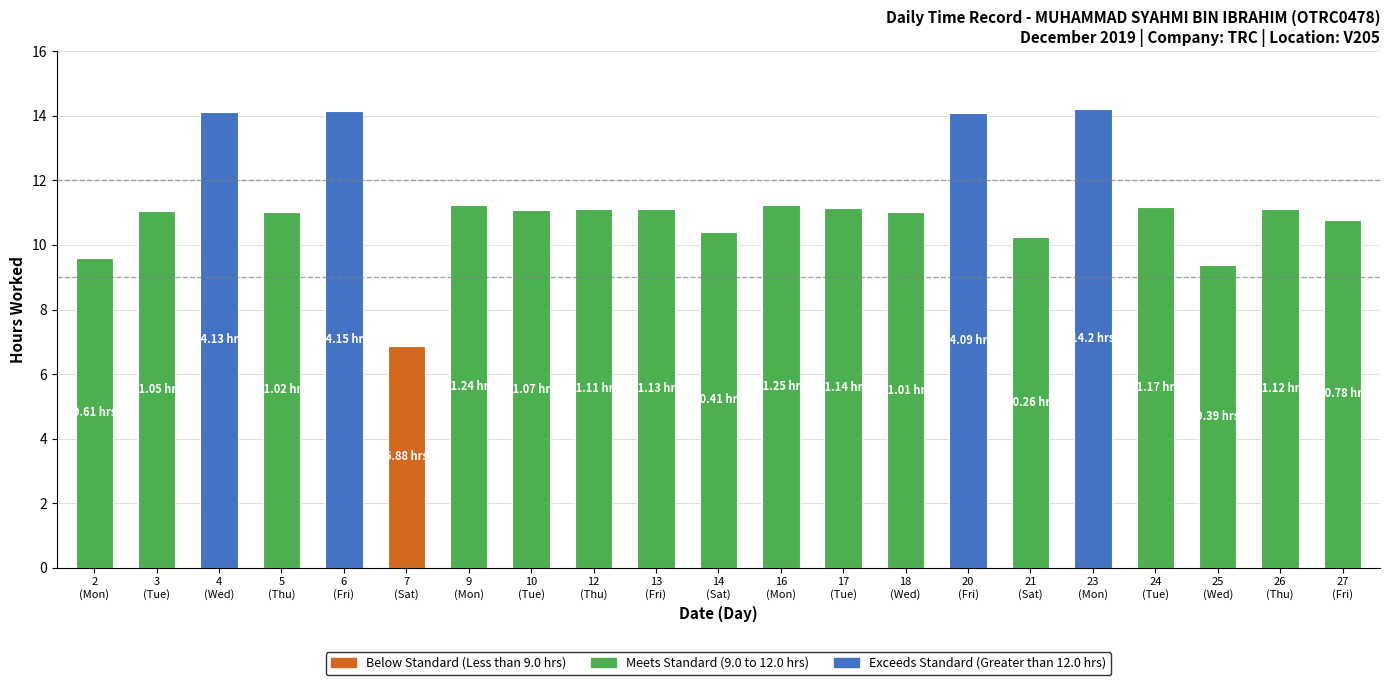

How many data points does each series have?

21